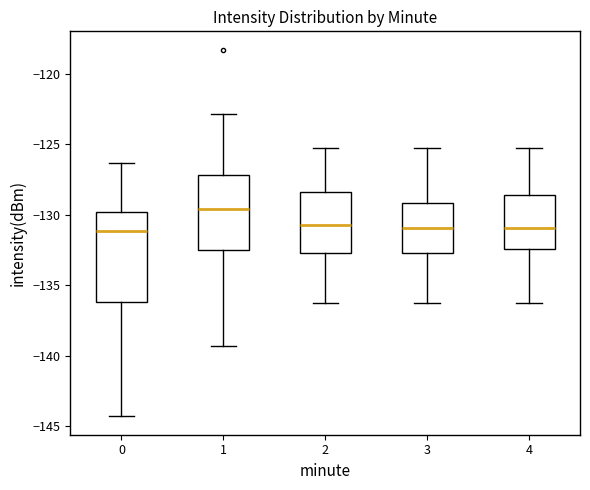

Reading left to right, transcribe this box plot: for each box, give where its median line is, the range the box spans, and where its two whiskers end, as read against the y-axis. The values are not printed on the chart, so give them approximately, as read against the axis.

0: median -131.0, box -136.0 to -130.0, whiskers -144.5 to -126.5
1: median -129.5, box -132.5 to -127.0, whiskers -139.5 to -123.0
2: median -130.5, box -132.5 to -128.5, whiskers -136.0 to -125.0
3: median -131.0, box -132.5 to -129.0, whiskers -136.0 to -125.0
4: median -131.0, box -132.5 to -128.5, whiskers -136.0 to -125.0